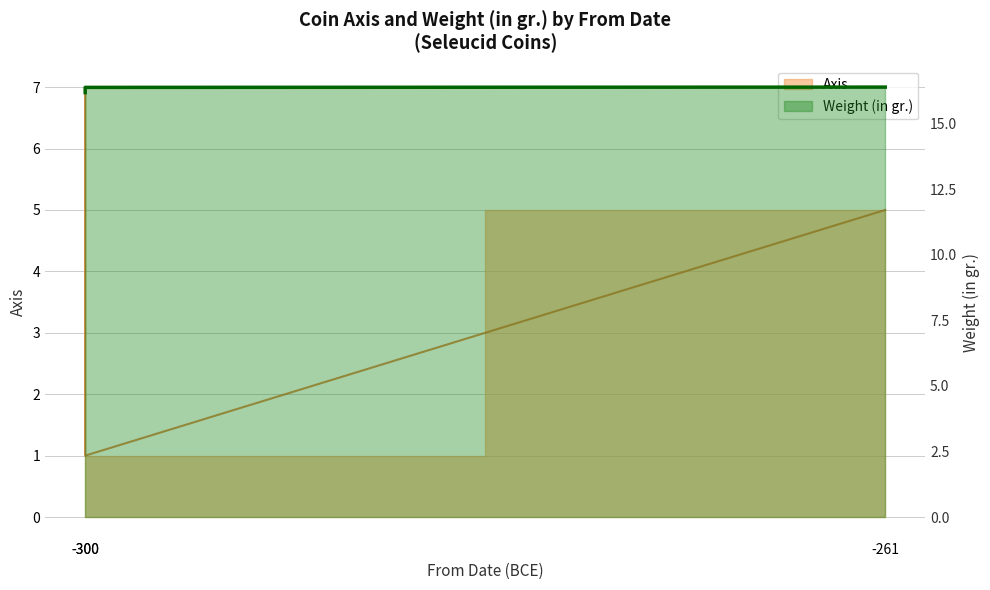

What is the difference between the second highest and minimum values?

0.2